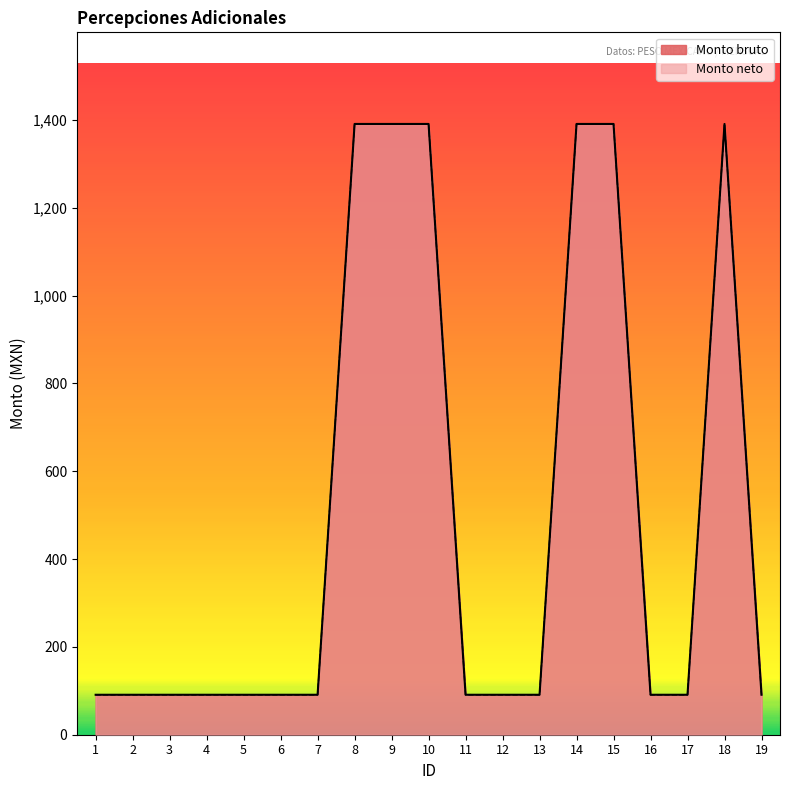

Which series has the largest range (max minus min)?

Monto bruto